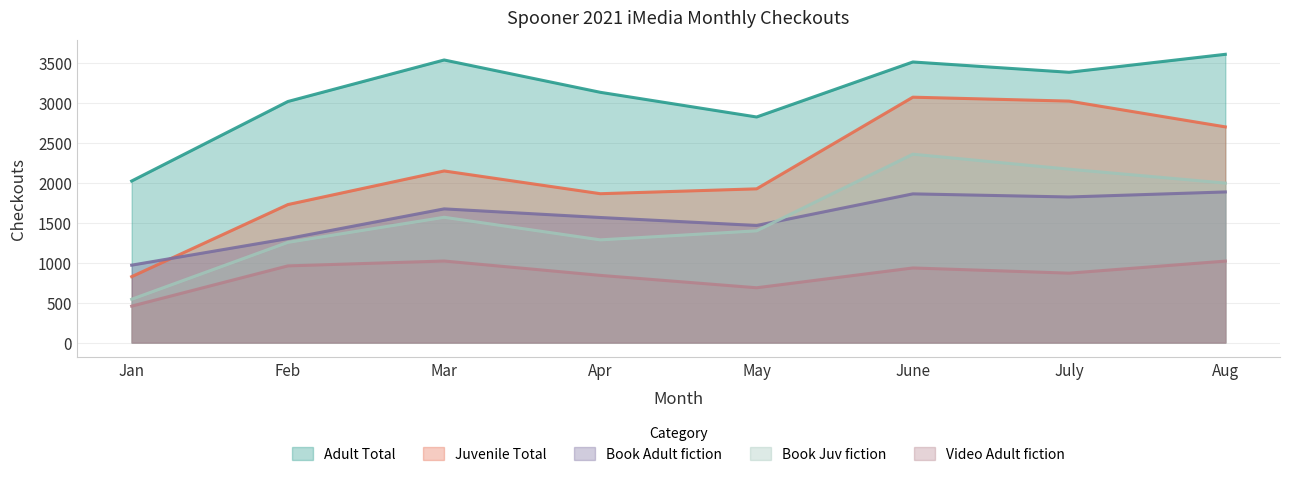

Does the chart have visible grid lines?

Yes